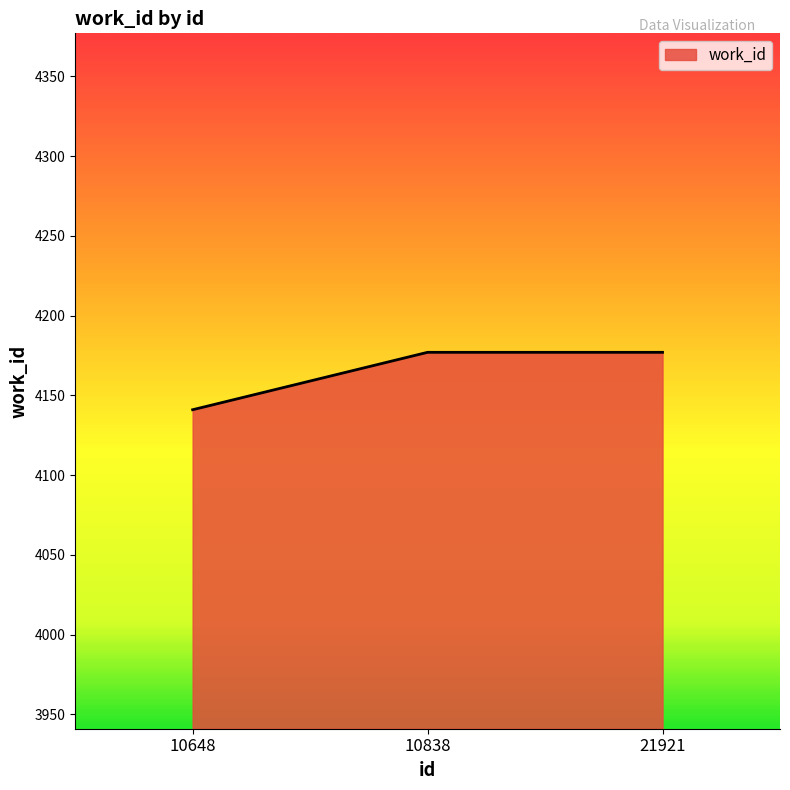

What is the sum of all values?

12495